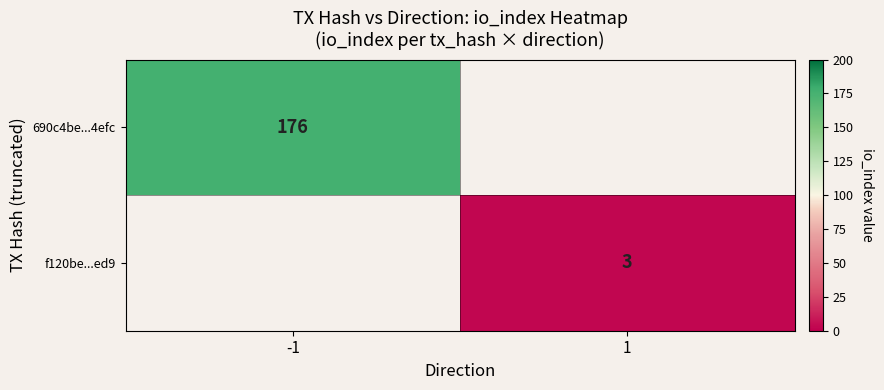

Between 1 and -1, which is larger?

-1